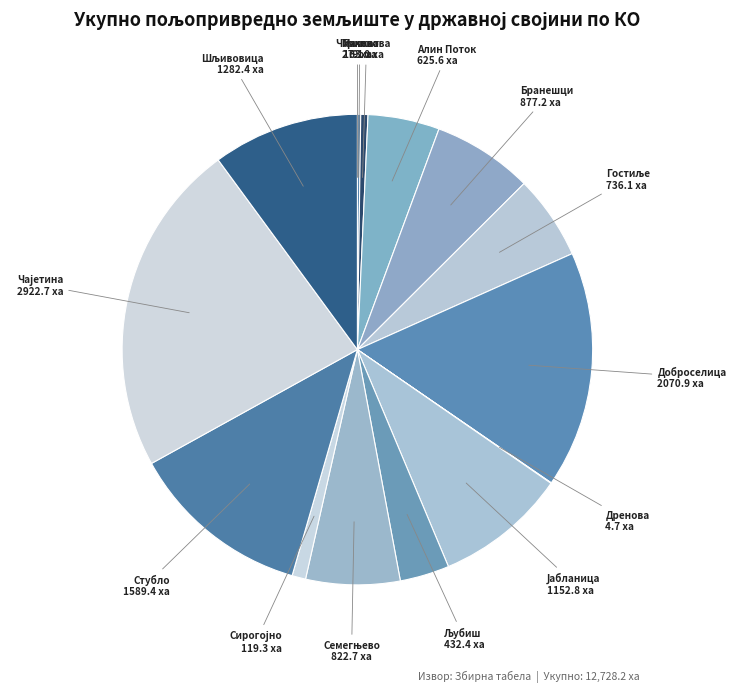

True or false: Стубло accounts for 1% of the total.

False